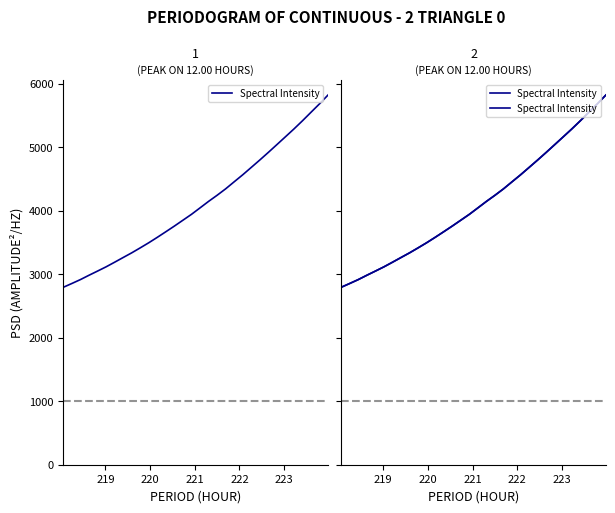

What is the smallest value displayed?

2796.4